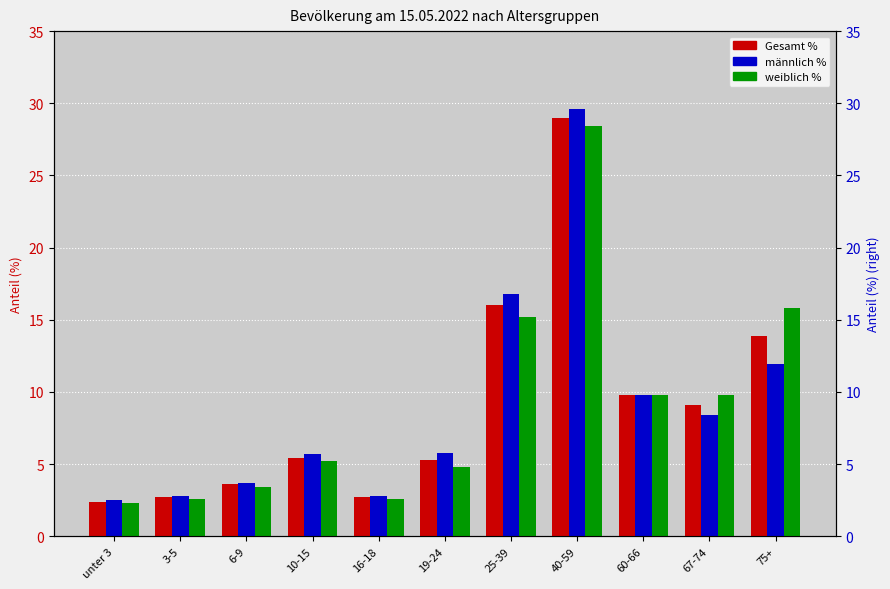

What is the highest value of the männlich % series?

29.6